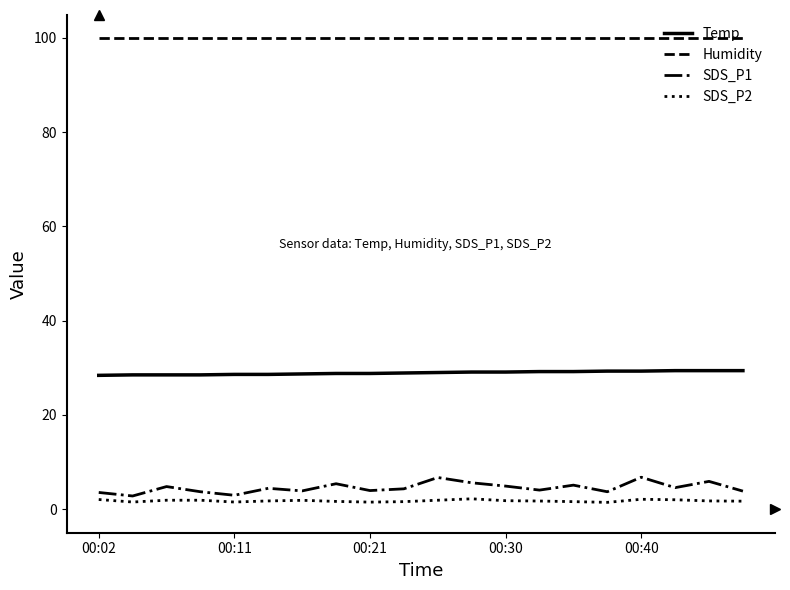

Rank the series by their maximum value, from lowest to highest.

SDS_P2, SDS_P1, Temp, Humidity